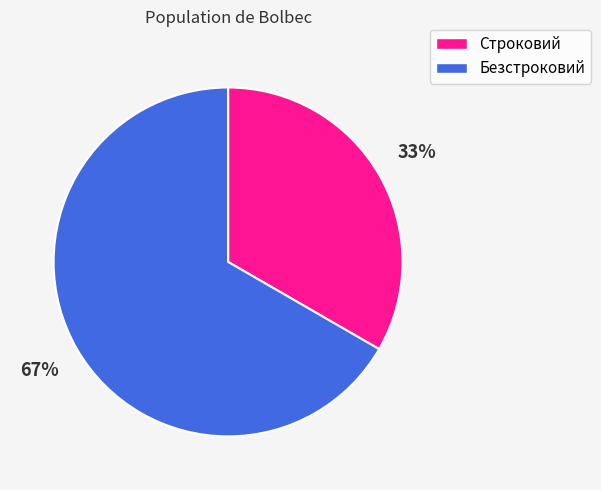

Which category has the biggest portion of the pie?

Безстроковий